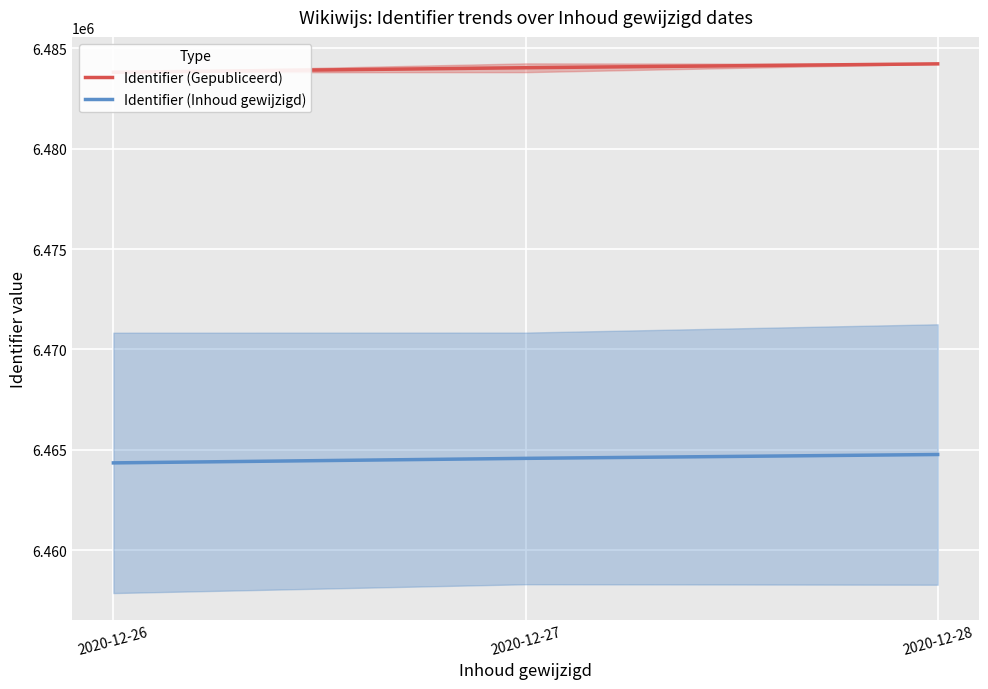

Between 2020-12-27 and 2020-12-28, which is larger?

2020-12-28